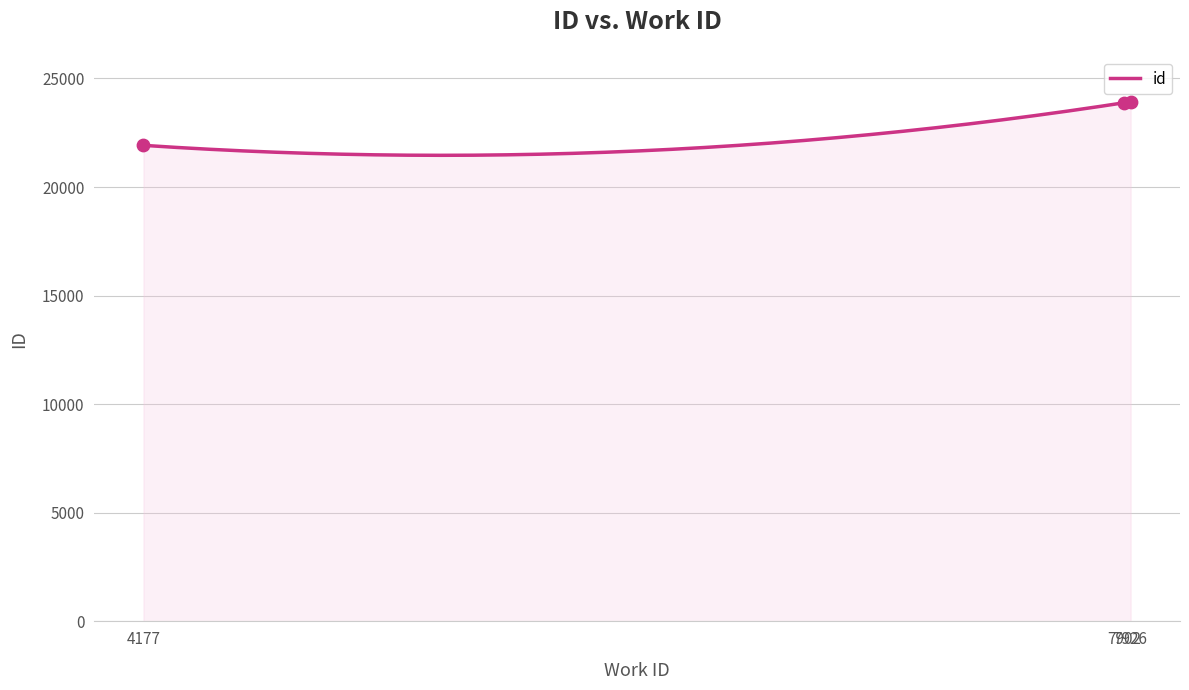

What is the ratio of the value at 7926 to the value at 7902?

1.0